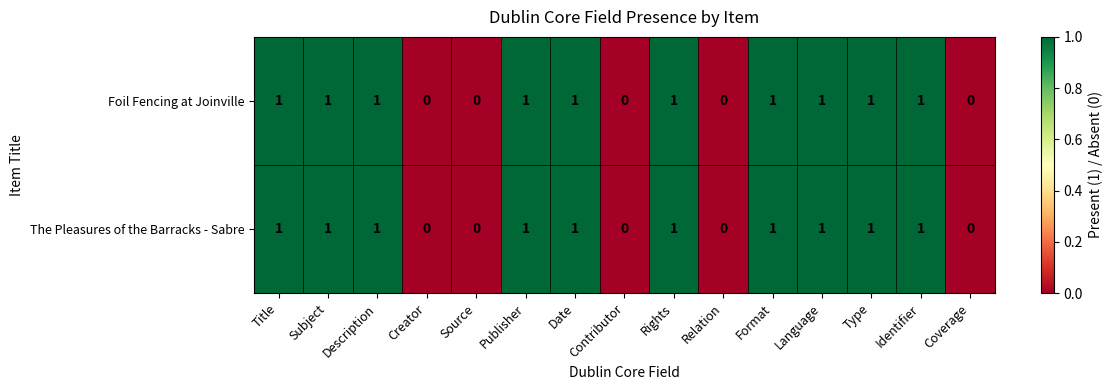

How many The Pleasures of the Barracks - Sabre values are between 0 and 1?

15